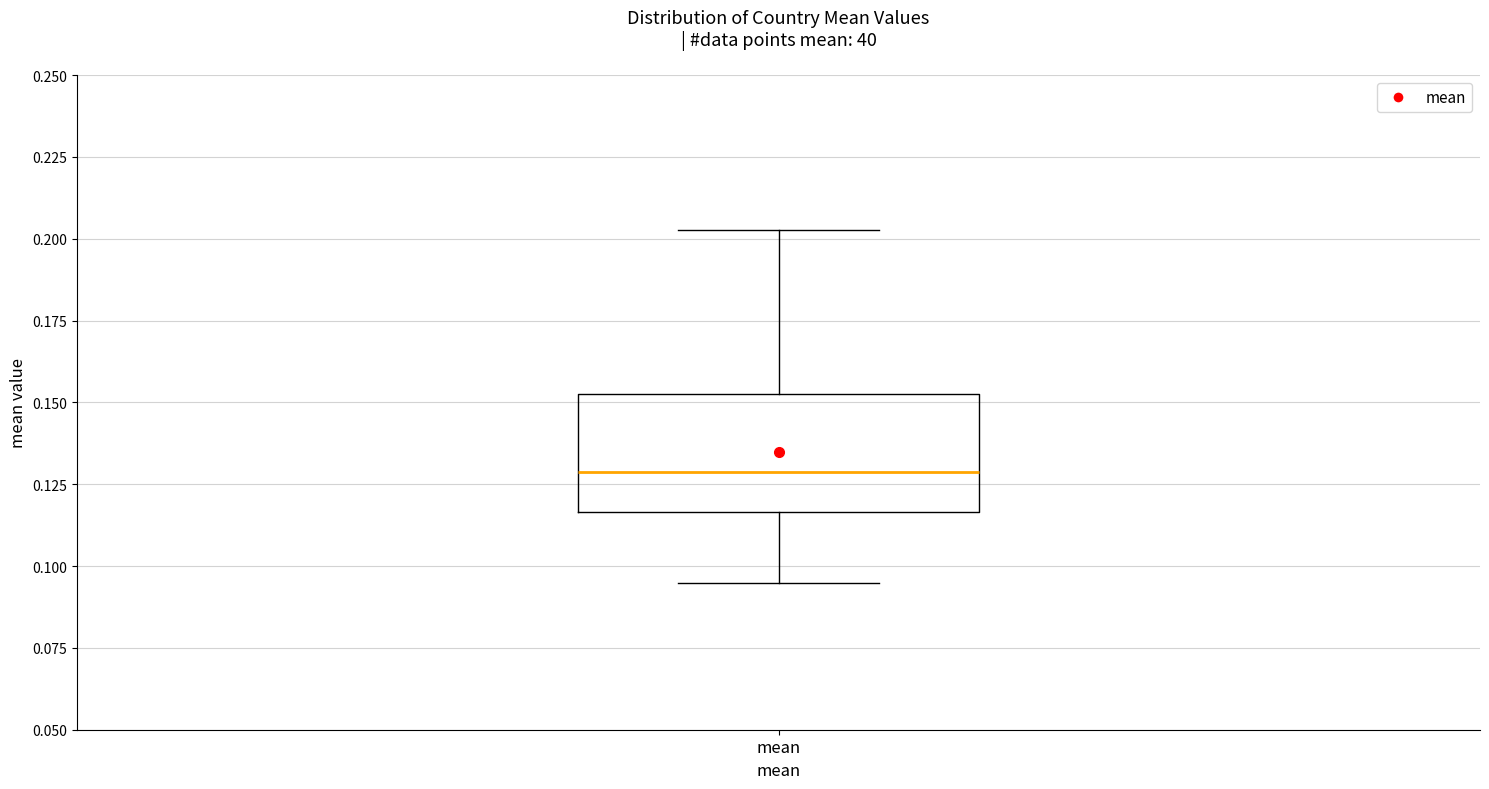

Where does the lower whisker of the box for mean end on the y-axis? The values are not printed on the chart, so give them approximately, as read against the axis.

0.095